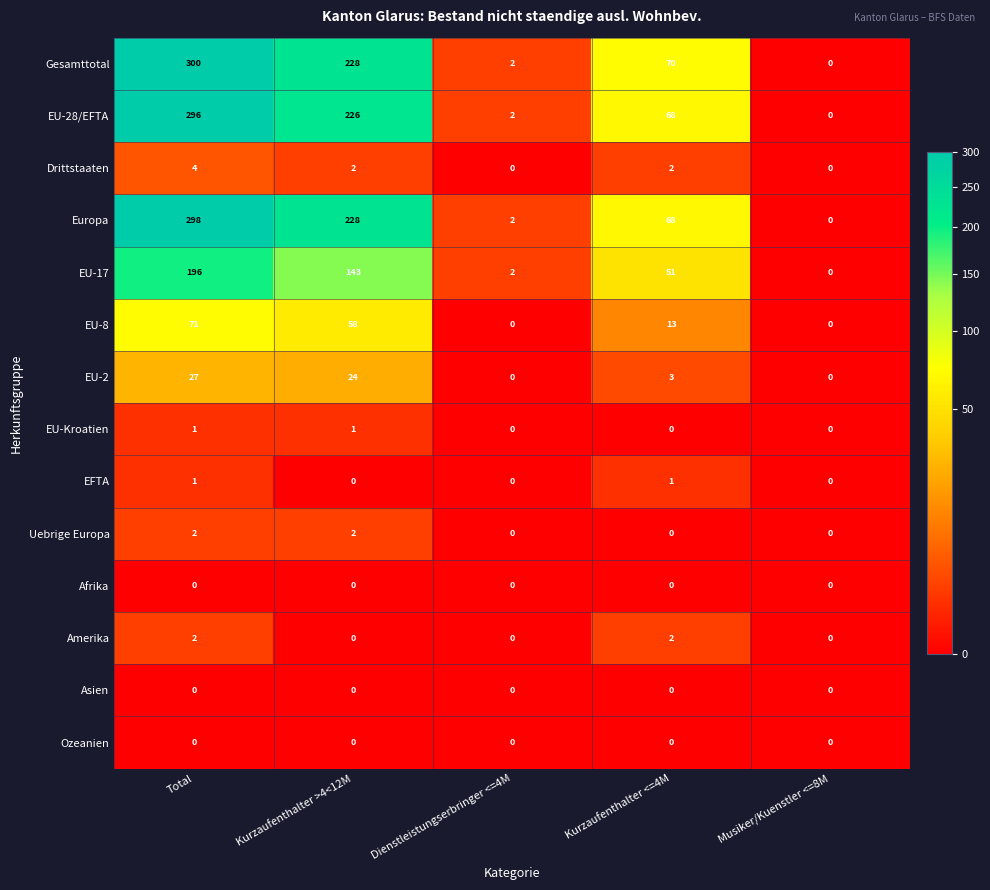

What is the maximum value for EU-2?

27